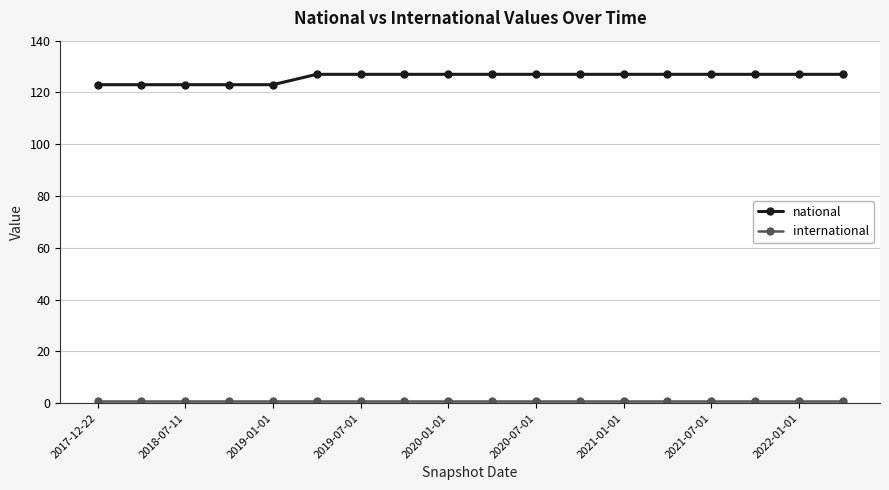

What is the value of the national point at the 7th from the left?

127